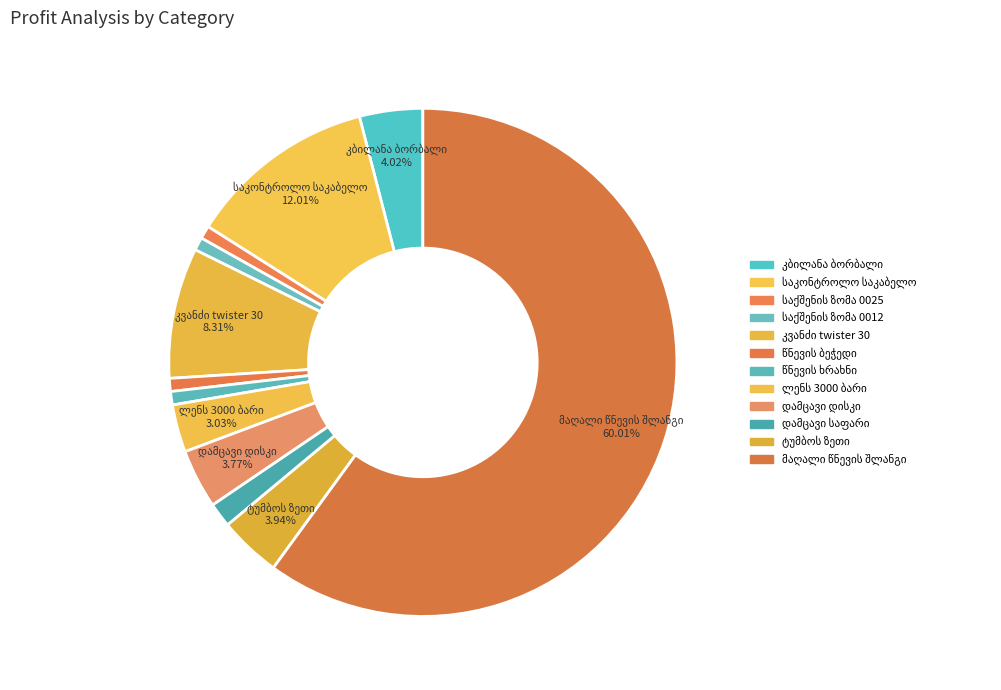

How many slices are in this pie chart?

12